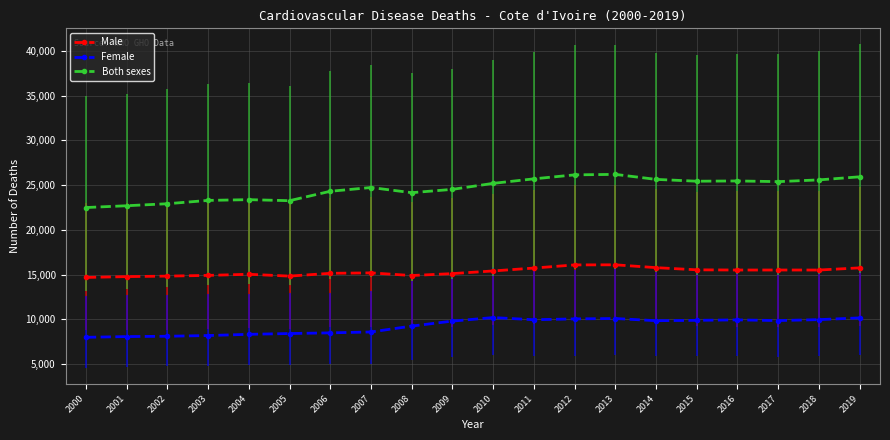

At which category does the chart reach its peak across all series?

2013